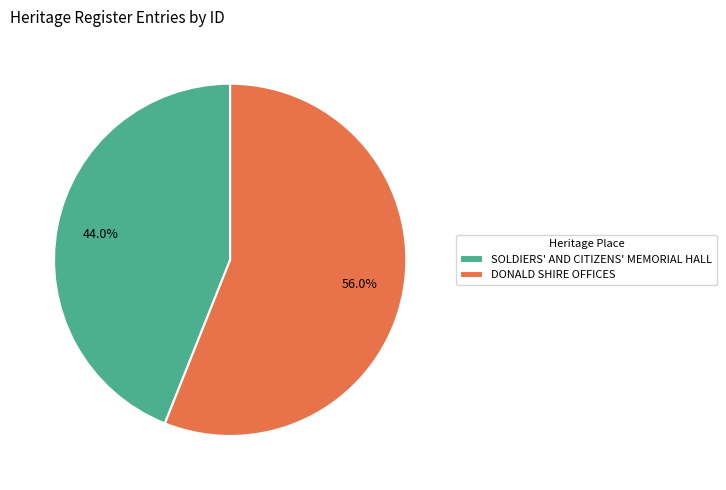

Which category has the biggest portion of the pie?

DONALD SHIRE OFFICES